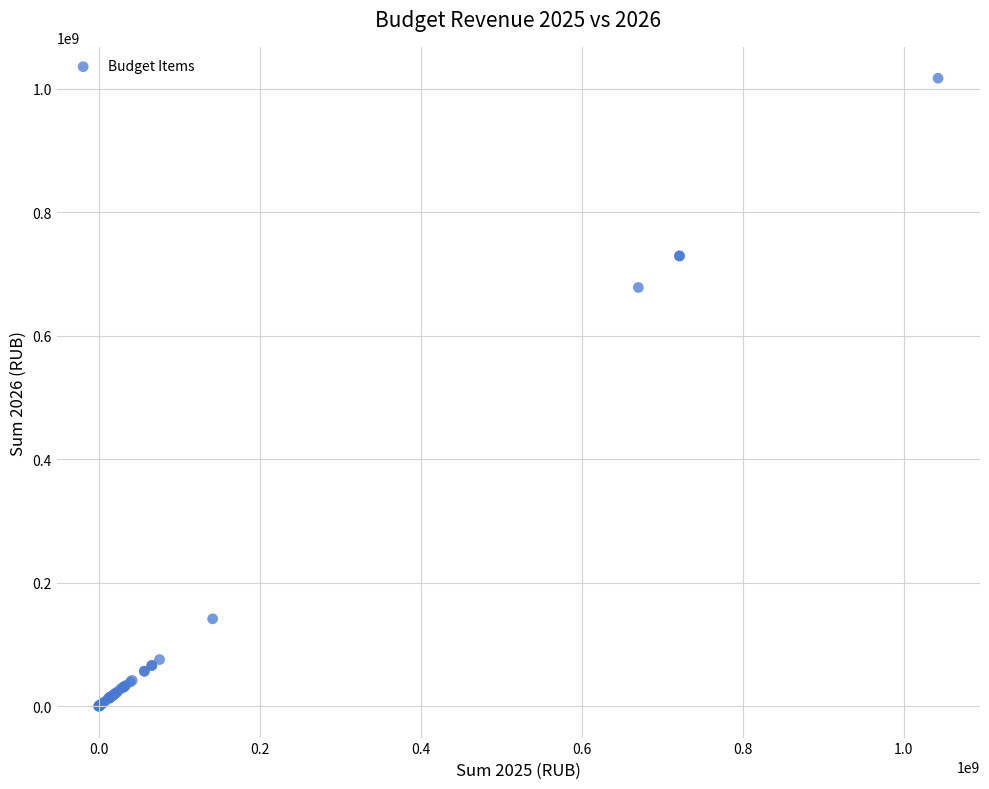

What Y value in the scatter plot is closest to 508602000?

678202000